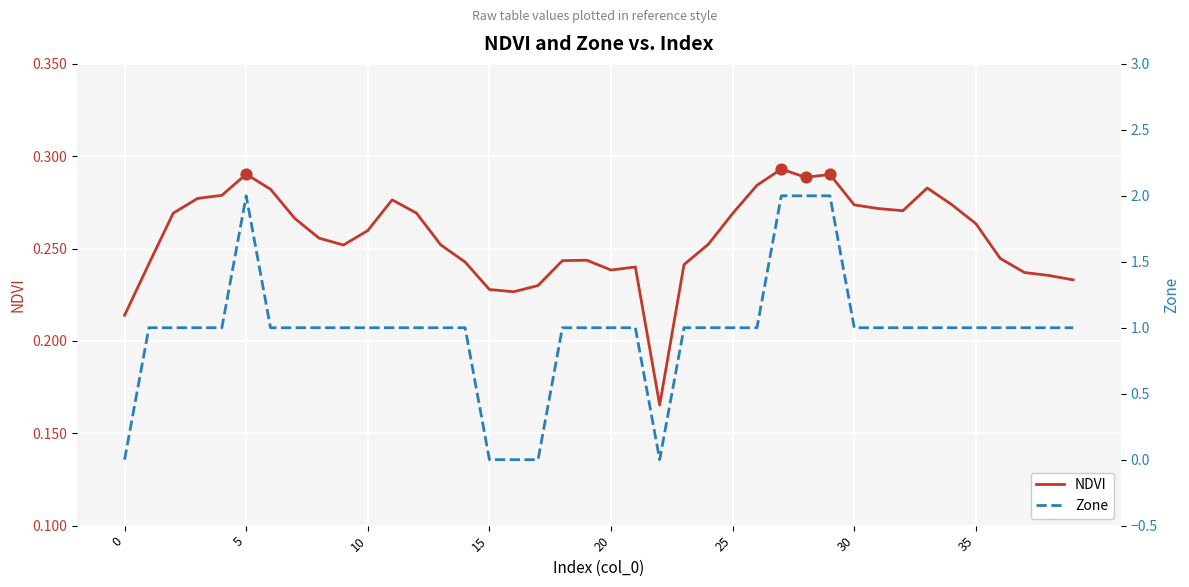

What are all the series names shown in the legend?

NDVI, Zone